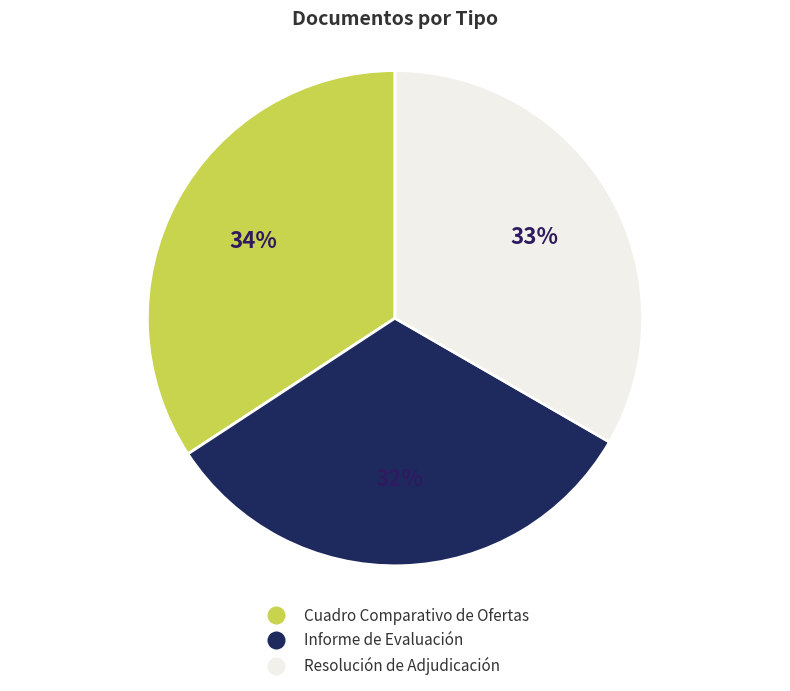

The Cuadro Comparativo de Ofertas slice represents 34% of the pie. True or false?

True